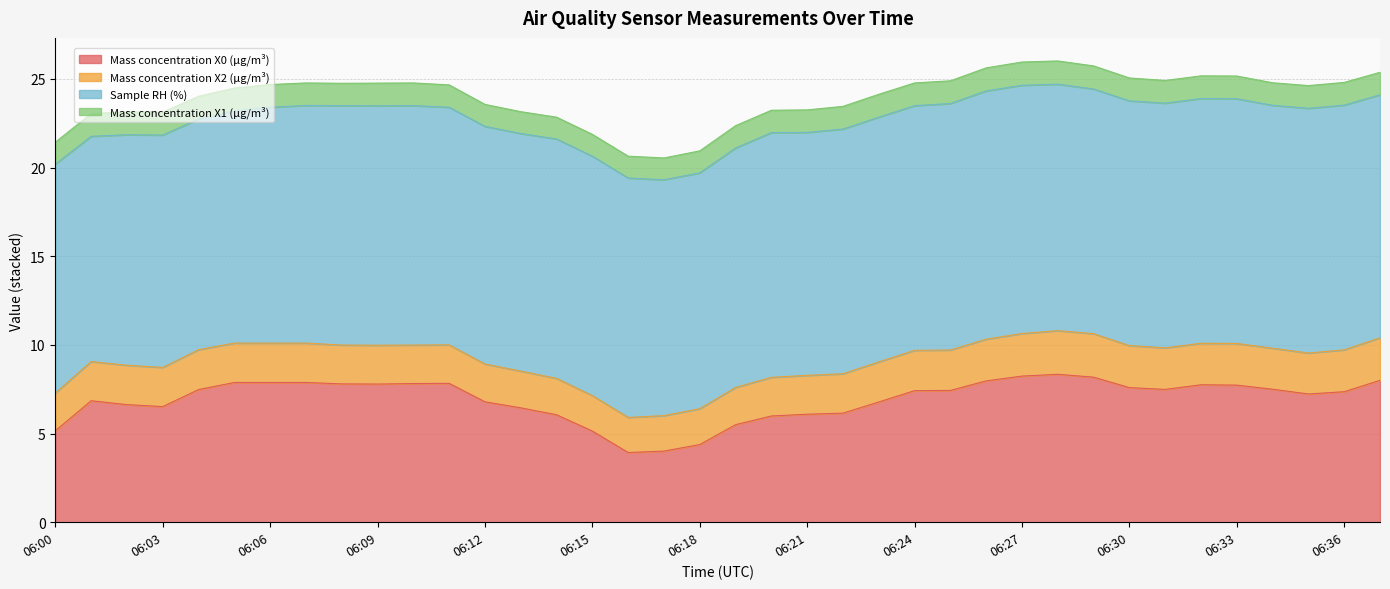

The value of Sample RH (%) at 06:31 is 19.2. True or false?

False